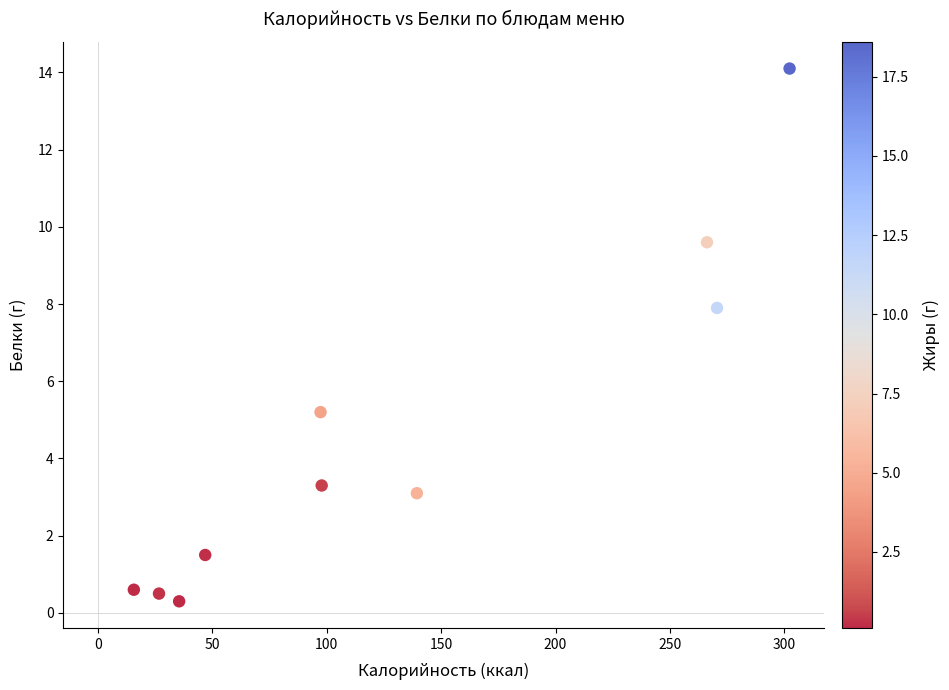

What Y value in the scatter plot is closest to 7?

7.9